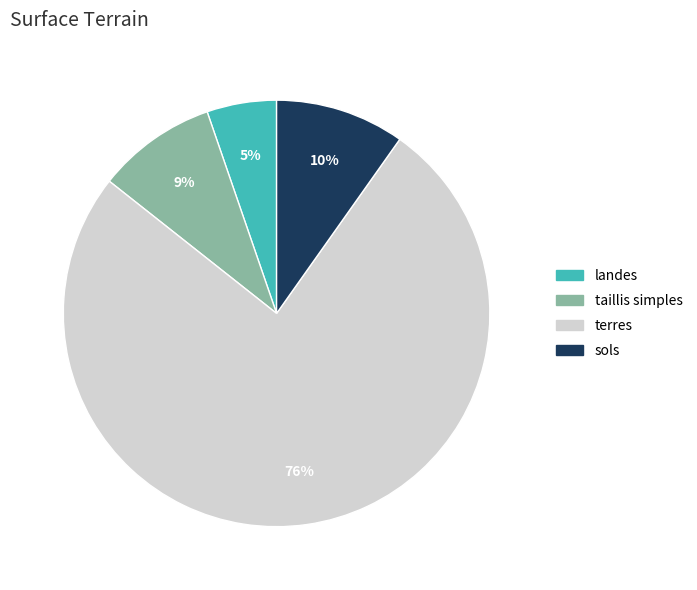

Does any single category account for the majority?

Yes